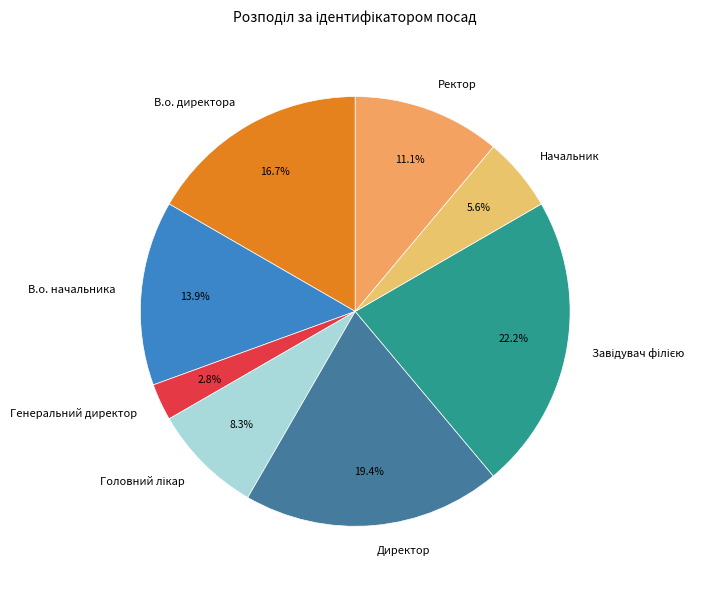

Does any single category account for the majority?

No